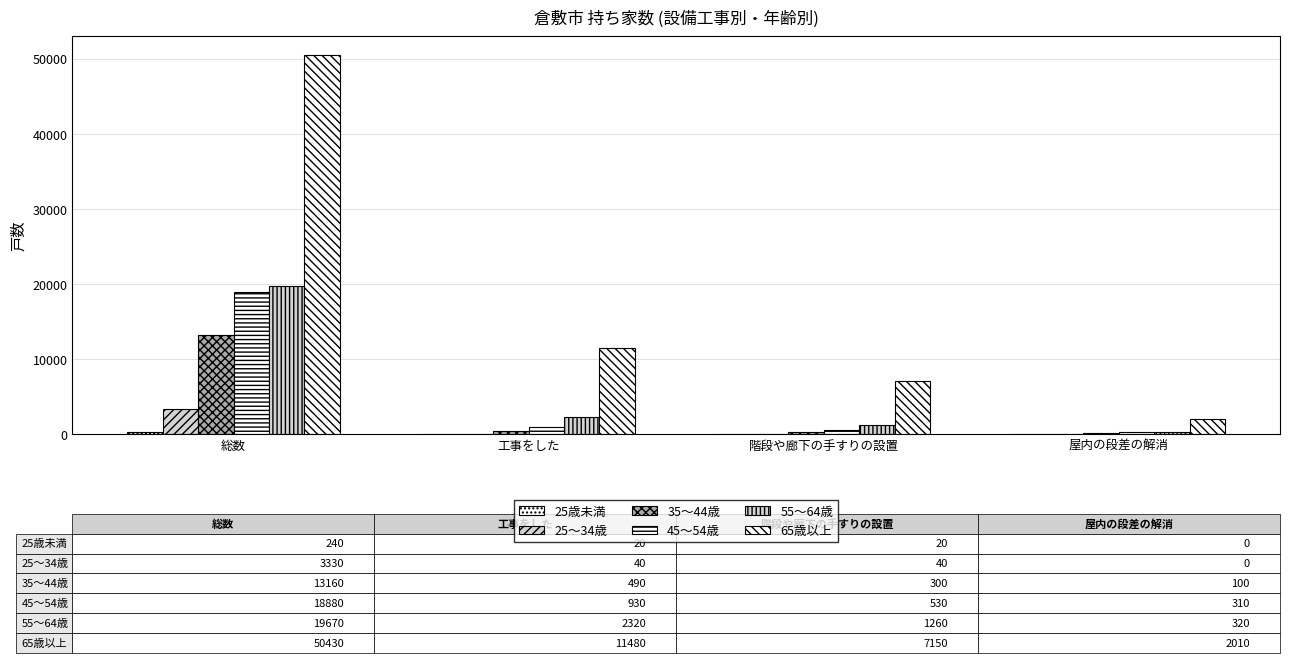

At which category is the sum across all series the highest?

総数